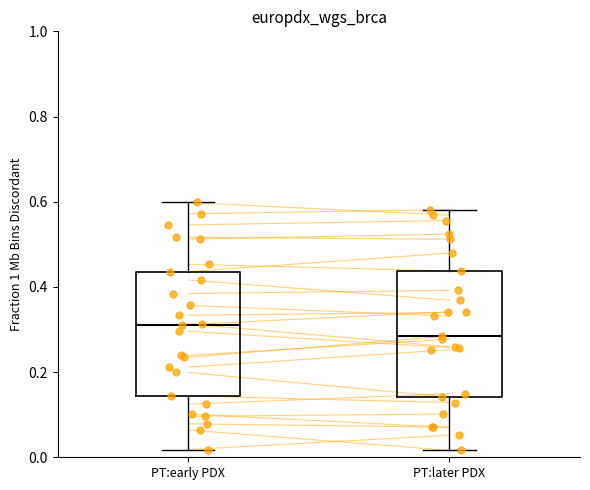

Reading left to right, transcribe this box plot: for each box, give where its median line is, the range the box spans, and where its two whiskers end, as read against the y-axis. The values are not printed on the chart, so give them approximately, as read against the axis.

PT:early PDX: median 0.32, box 0.14 to 0.44, whiskers 0.02 to 0.60
PT:later PDX: median 0.28, box 0.14 to 0.44, whiskers 0.02 to 0.58